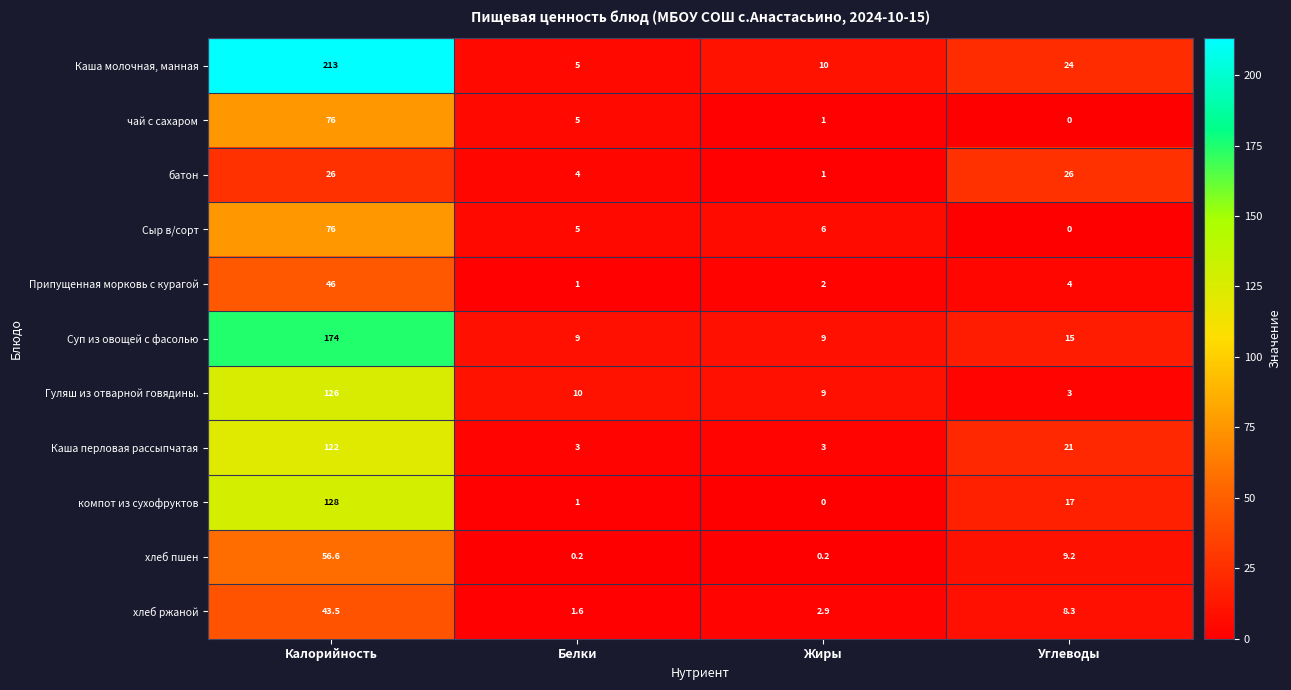

What is the difference between the second highest and minimum values in the батон series?

25.0